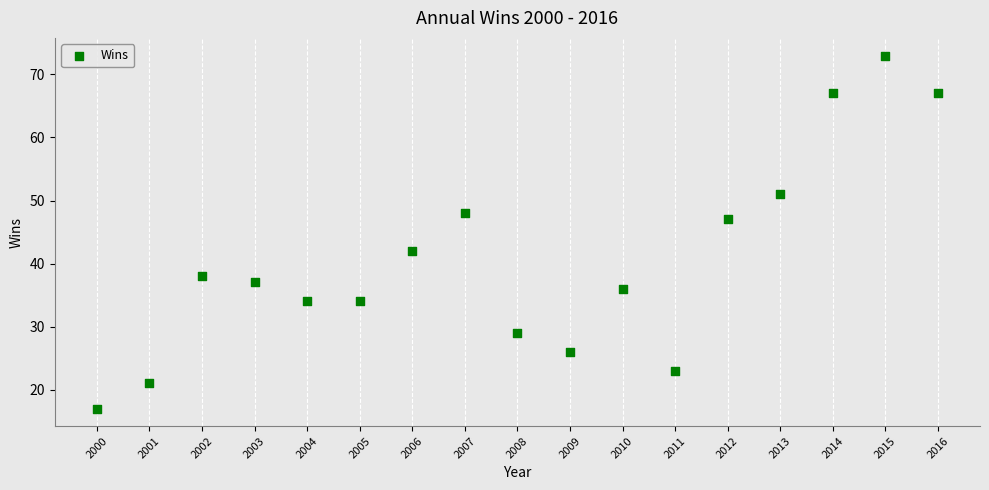

What Y value in the scatter plot is closest to 45?

47